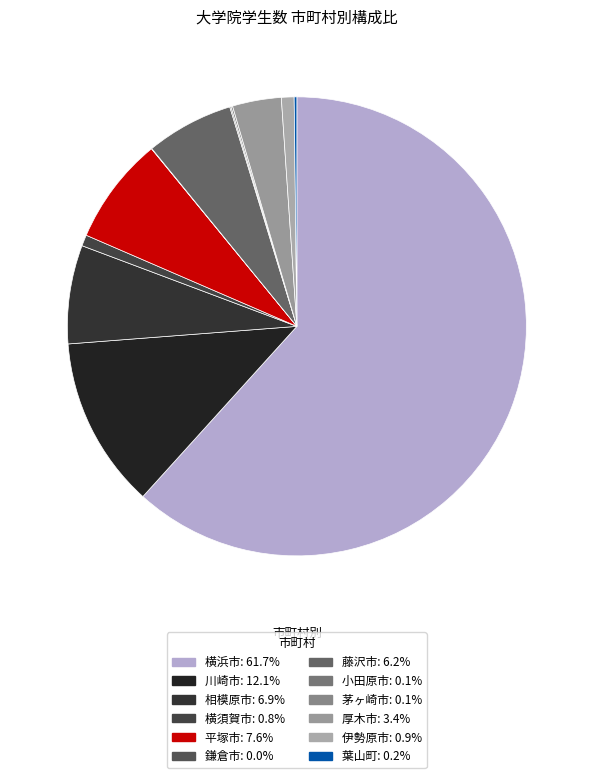

To the nearest percent, what is the combined percentage of 茅ヶ崎市 and 伊勢原市?

1%